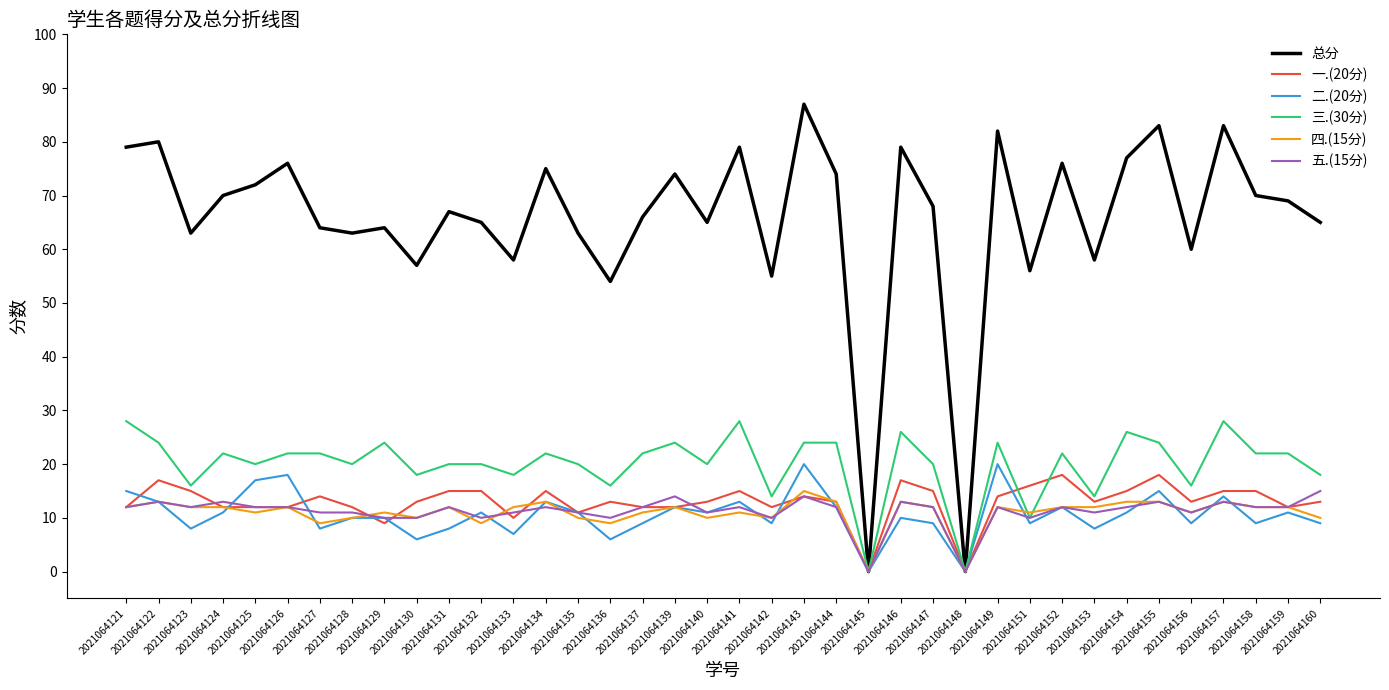

What are all the series names shown in the legend?

总分, 一.(20分), 二.(20分), 三.(30分), 四.(15分), 五.(15分)